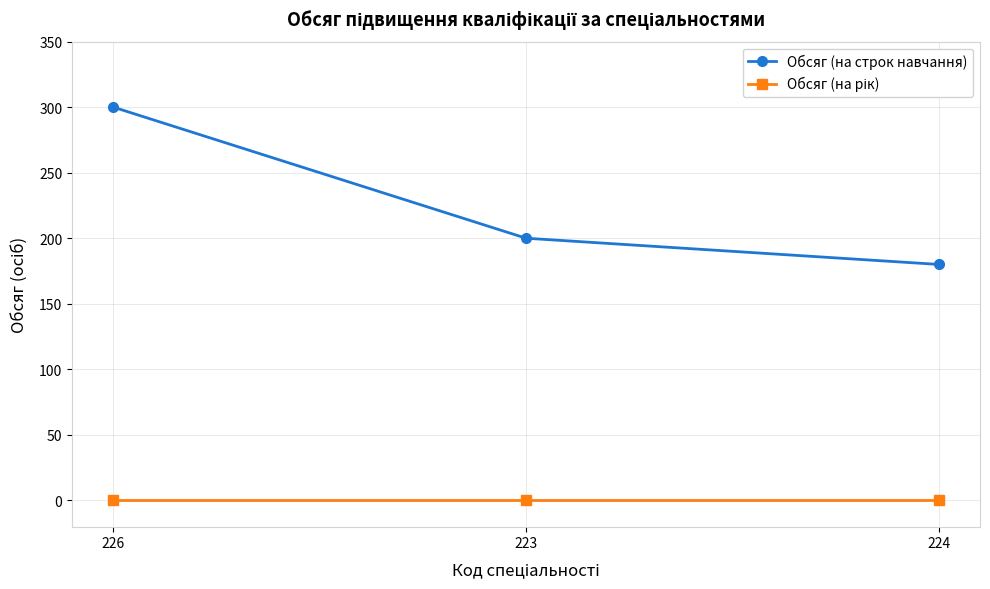

What is the difference between the second highest and minimum values in the Обсяг (на строк навчання) series?

20